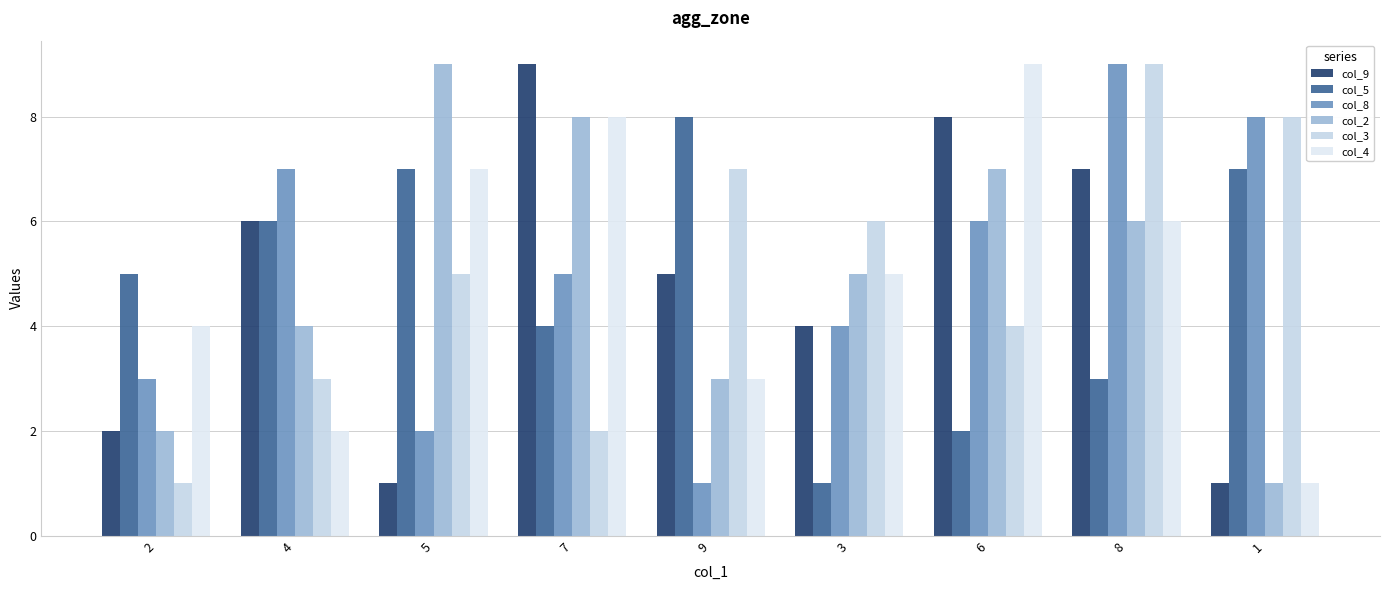

Rank the categories by col_8 value from lowest to highest.

9, 5, 2, 3, 7, 6, 4, 1, 8